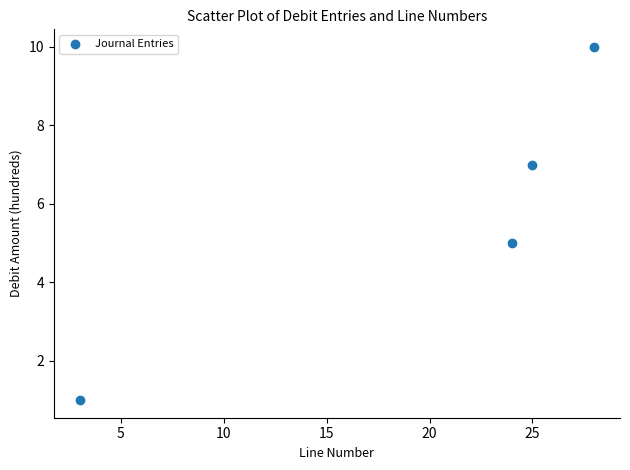

What is the range of X values (max minus min)?

25